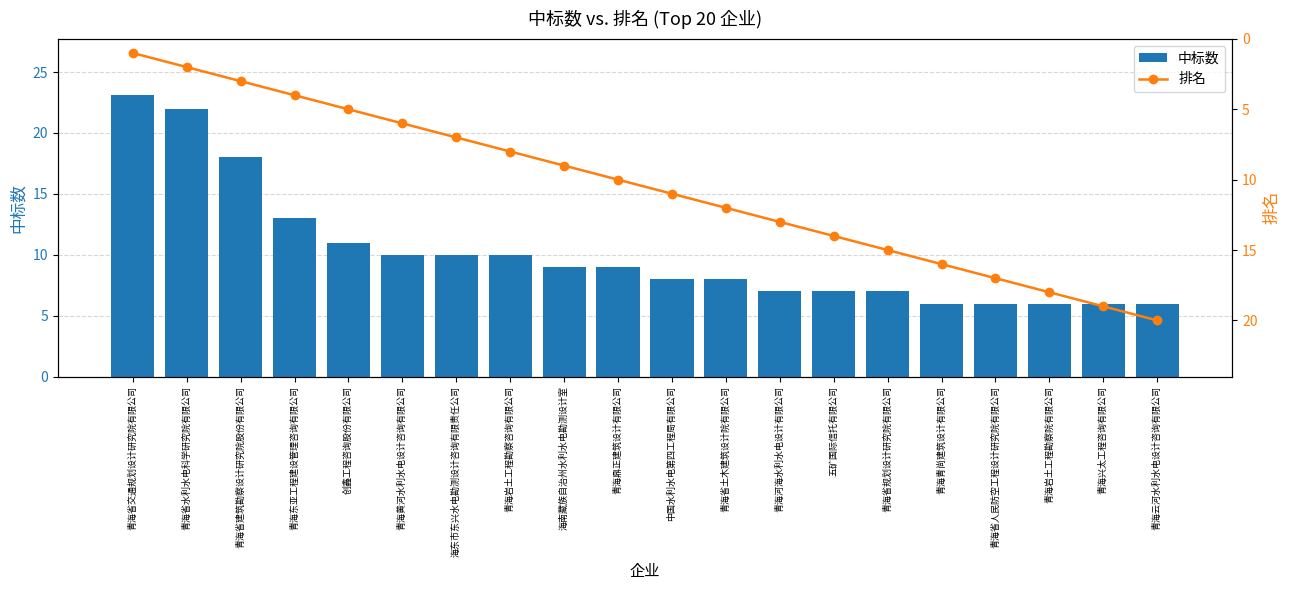

Is it true that 中标数 equals 6.0 at 青海青尚建筑设计有限公司?

True